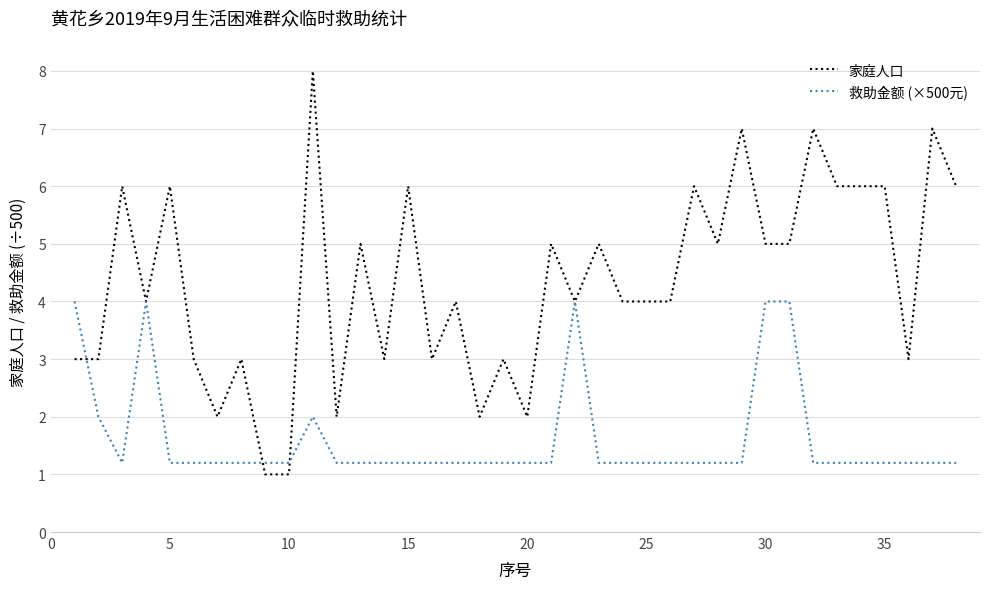

Rank the series by their maximum value, from lowest to highest.

救助金额 (×500元), 家庭人口